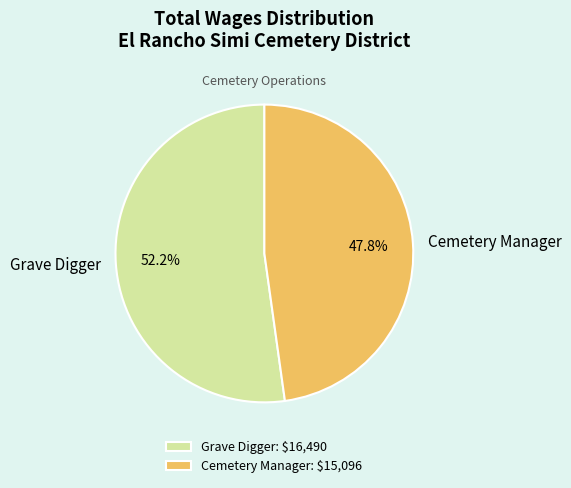

Does Cemetery Manager represent more than half of the total?

No